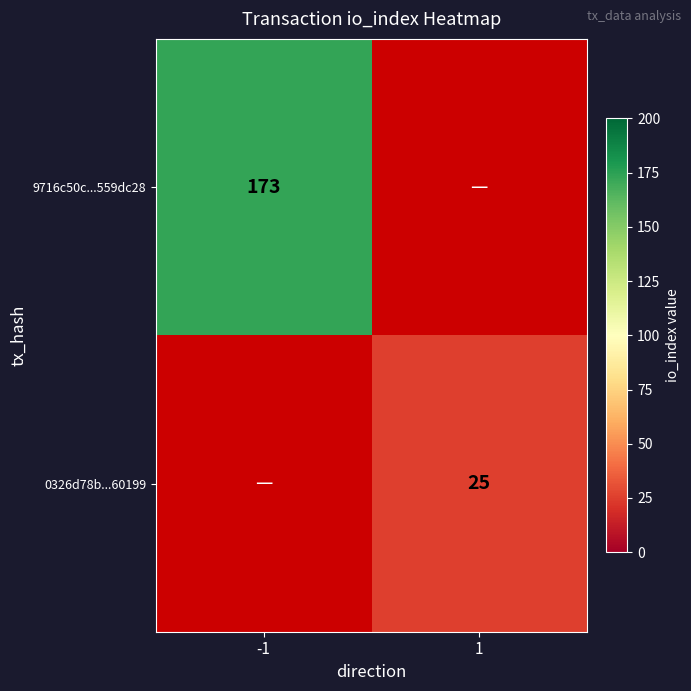

The value of 0326d78b...60199 at 1 is 14. True or false?

False